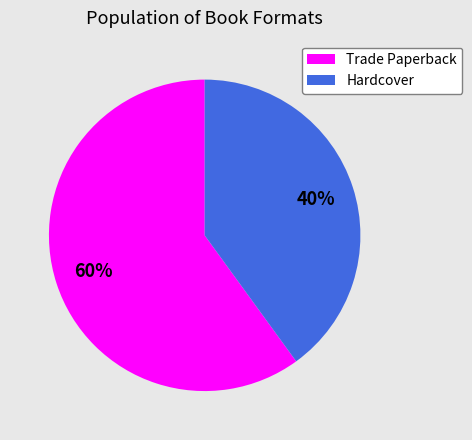

Is there any slice that represents more than half of the pie?

Yes